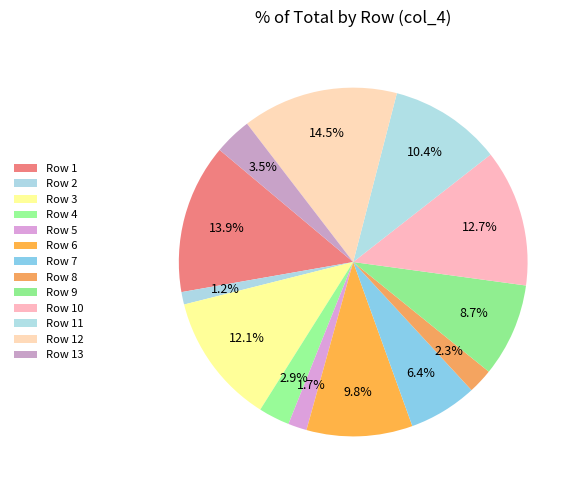

Which has a higher value, Row 1 or Row 5?

Row 1